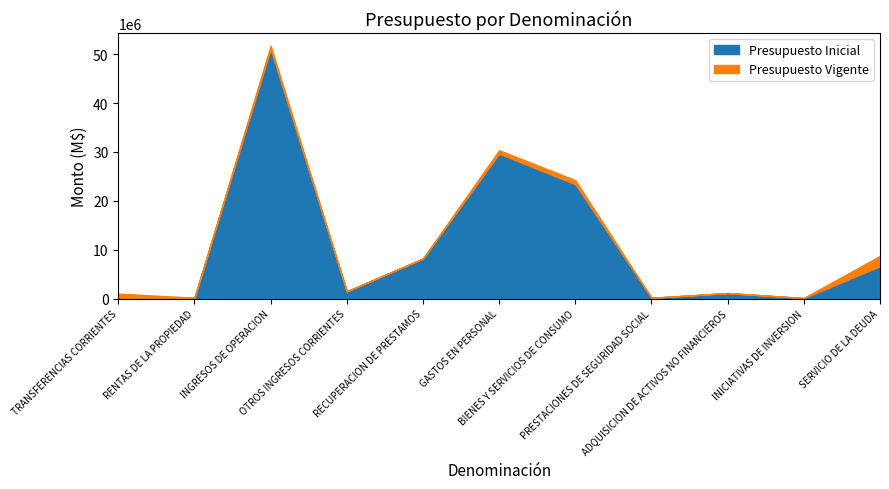

How many lines are shown in the chart?

2